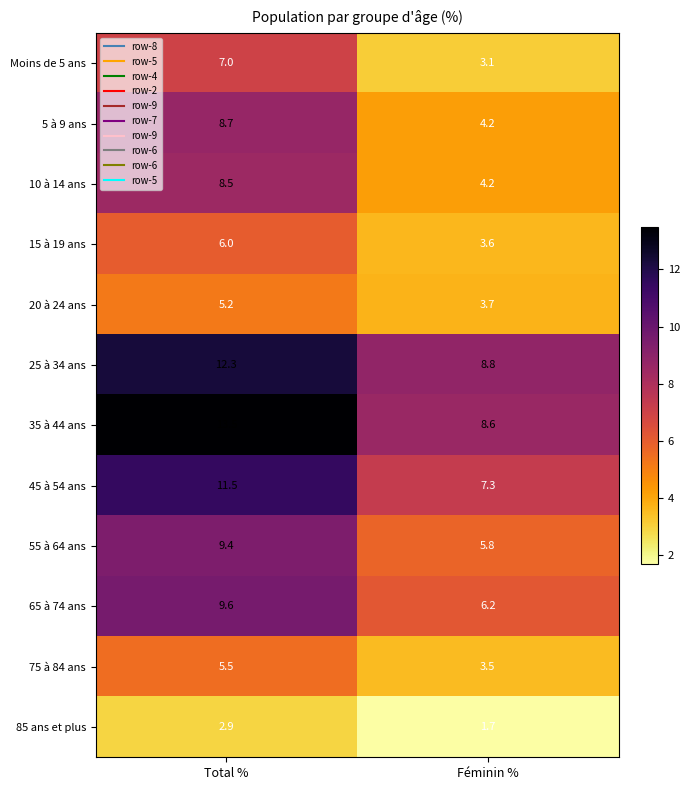

What is the greatest value displayed?

13.5